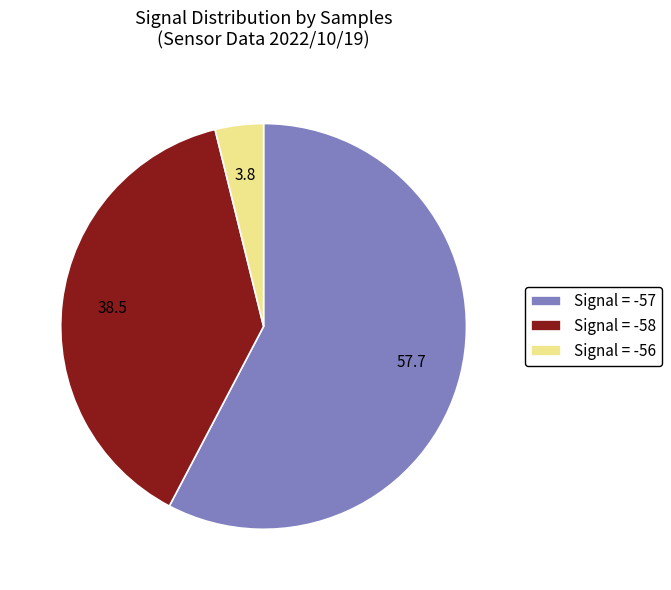

True or false: Signal = -58 accounts for 26% of the total.

False